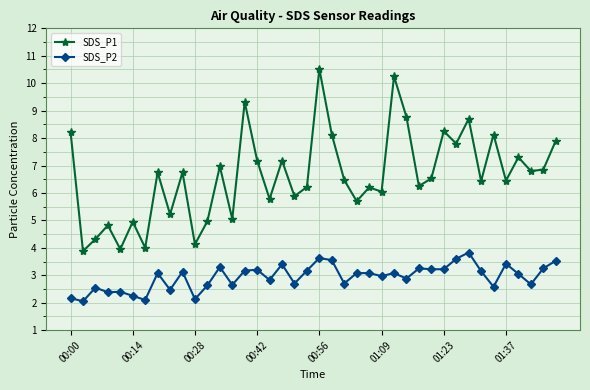

True or false: SDS_P2 and SDS_P1 intersect in this chart.

False